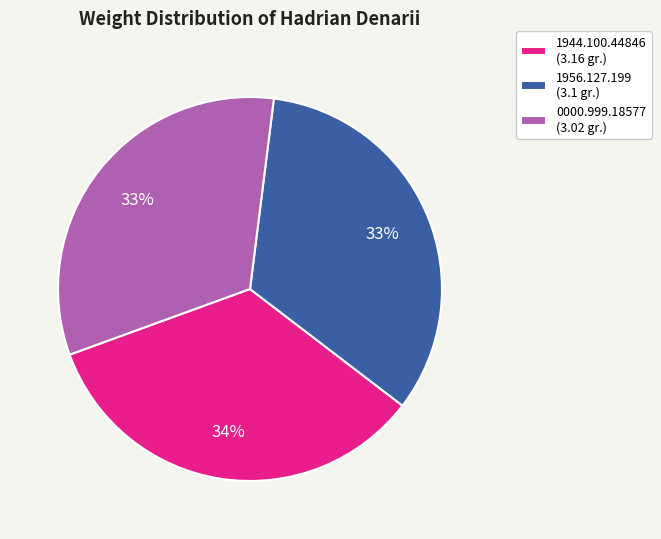

How many slices are in this pie chart?

3